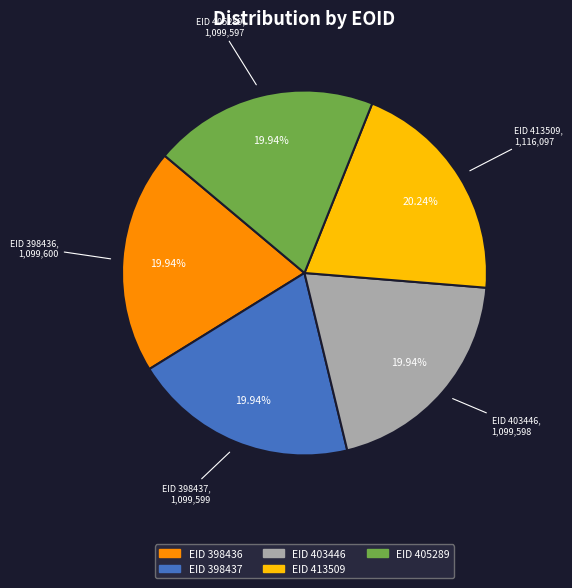

Count the number of slices in the pie.

5